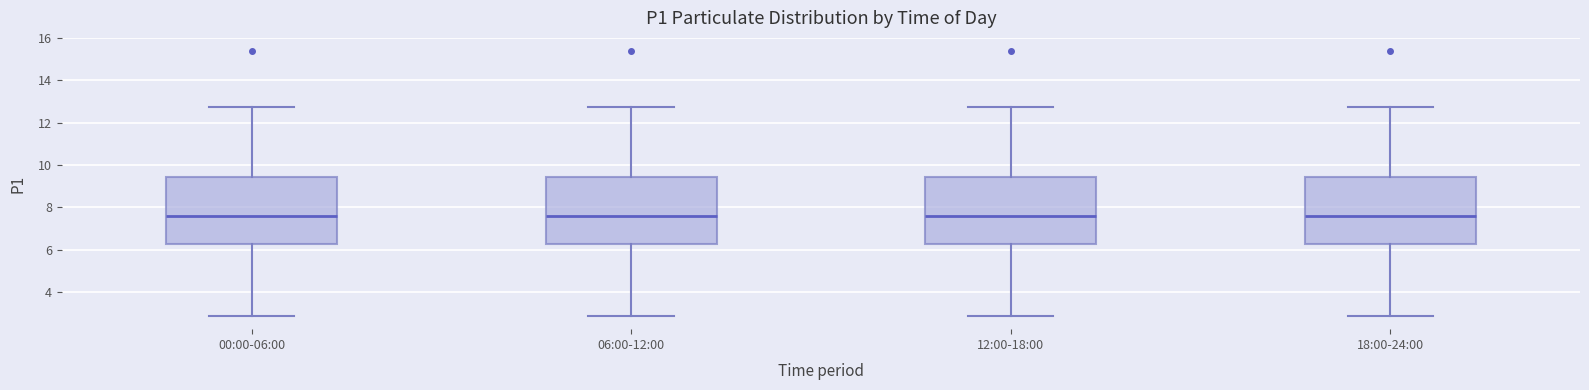

Reading left to right, read every box against the y-axis: the position of its median line, the range the box covers, and the ends of its whiskers. The values are not printed on the chart, so give them approximately, as read against the axis.

00:00-06:00: median 7.6, box 6.2 to 9.4, whiskers 2.8 to 12.8
06:00-12:00: median 7.6, box 6.2 to 9.4, whiskers 2.8 to 12.8
12:00-18:00: median 7.6, box 6.2 to 9.4, whiskers 2.8 to 12.8
18:00-24:00: median 7.6, box 6.2 to 9.4, whiskers 2.8 to 12.8